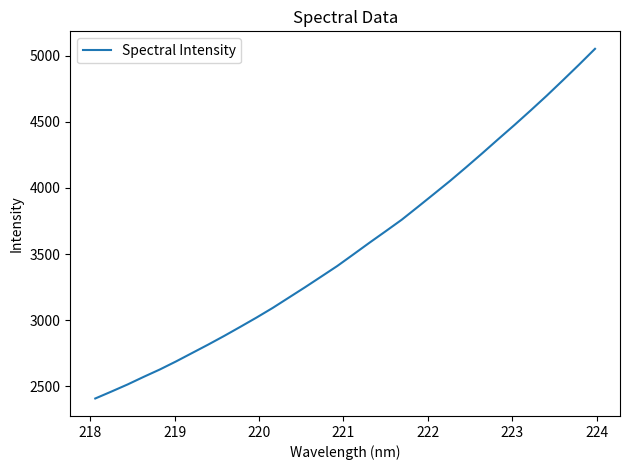

Count the number of categories in the chart.

32